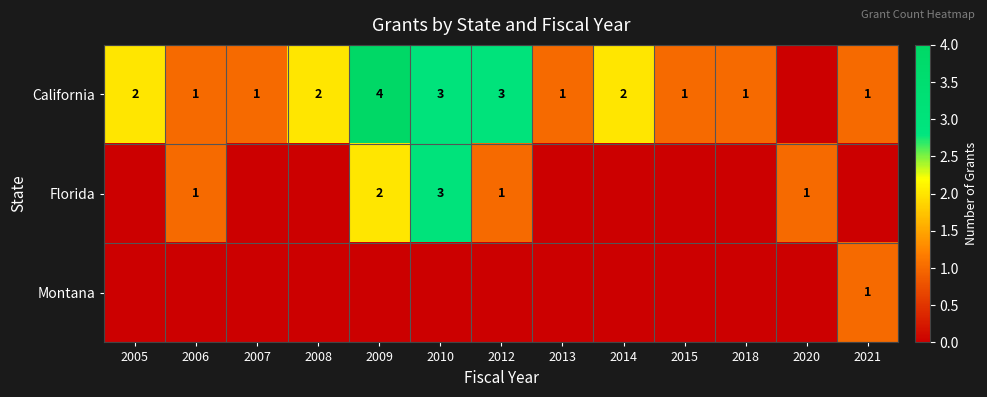

The value of California at 2007 is 1. True or false?

True